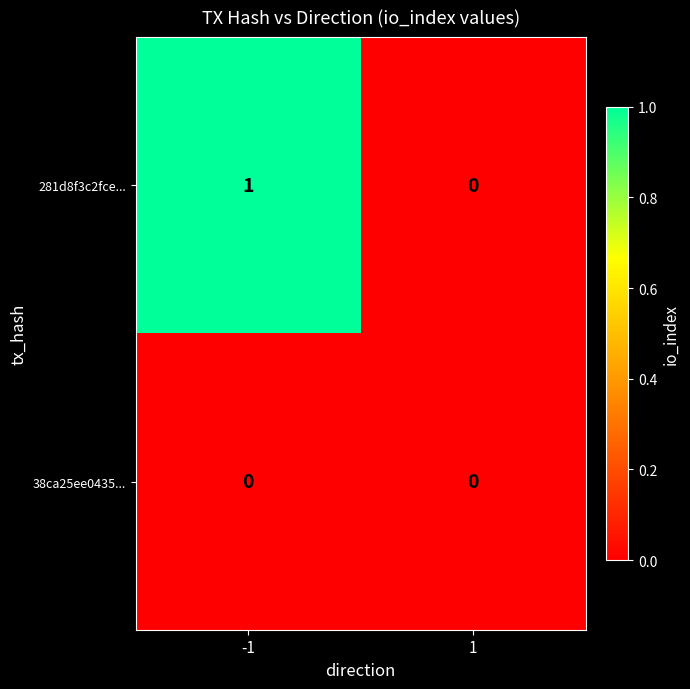

List the series in order of their overall mean, lowest first.

38ca25ee0435..., 281d8f3c2fce...